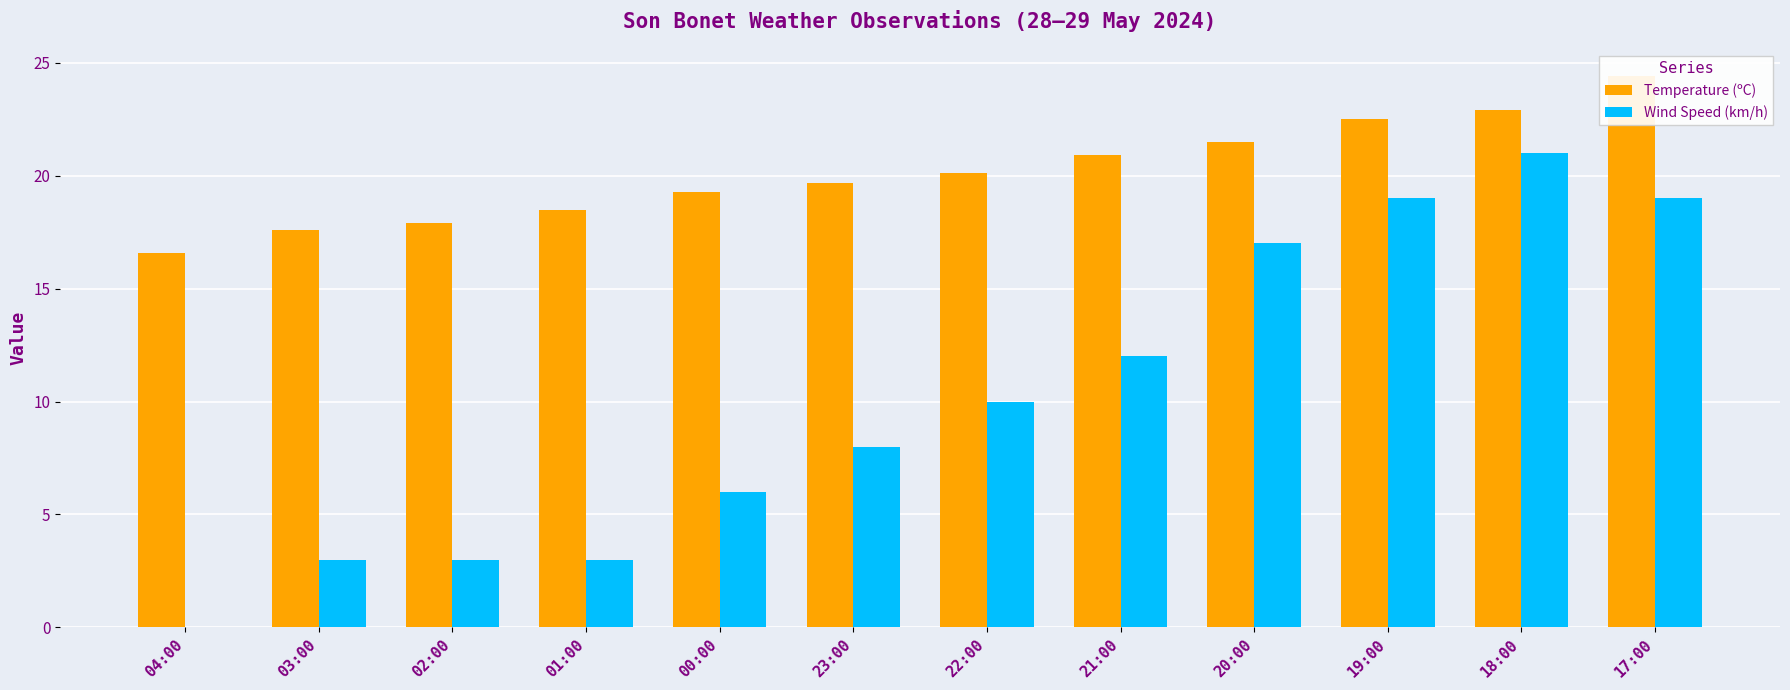

List the series in order of their overall mean, lowest first.

Wind Speed (km/h), Temperature (ºC)